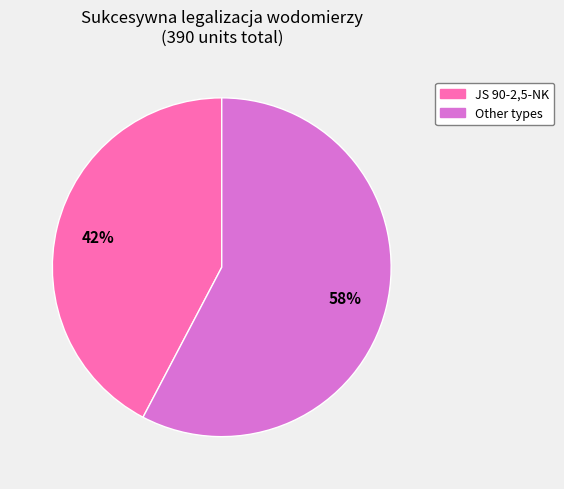

Between Other types and JS 90-2,5-NK, which is larger?

Other types